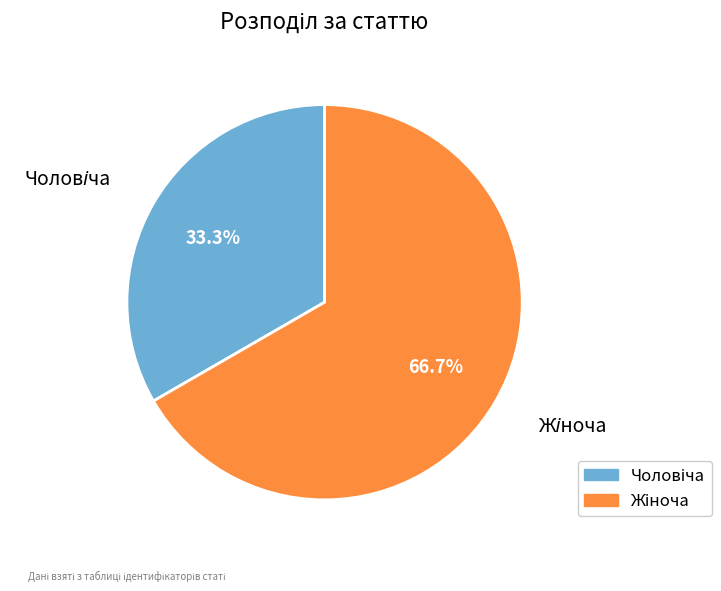

Does any single category account for the majority?

Yes